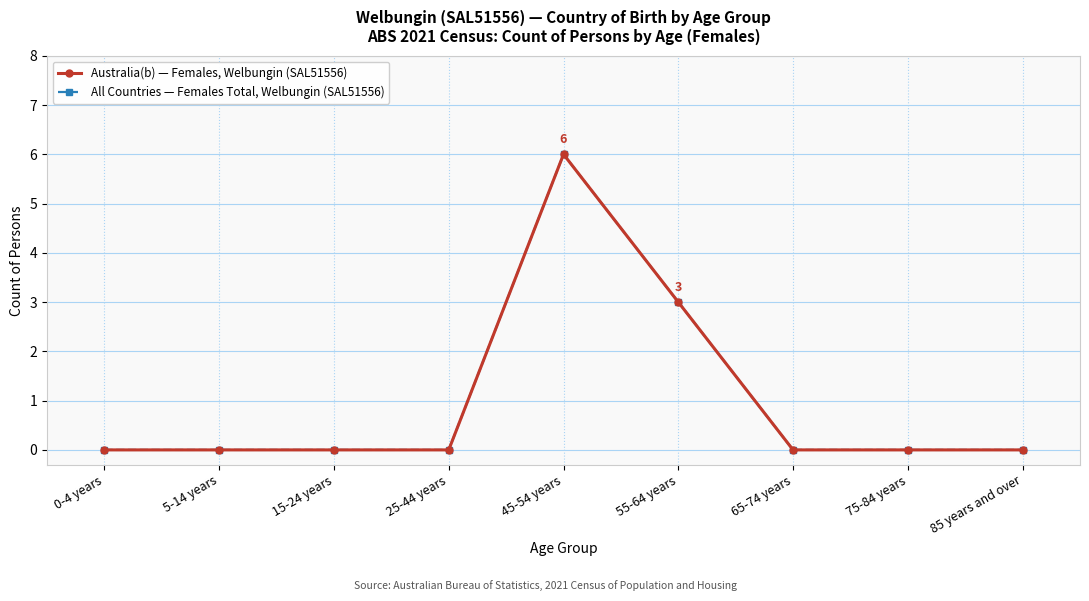

What is the approximate value of Australia(b) — Females, Welbungin (SAL51556) at 55-64 years?

3